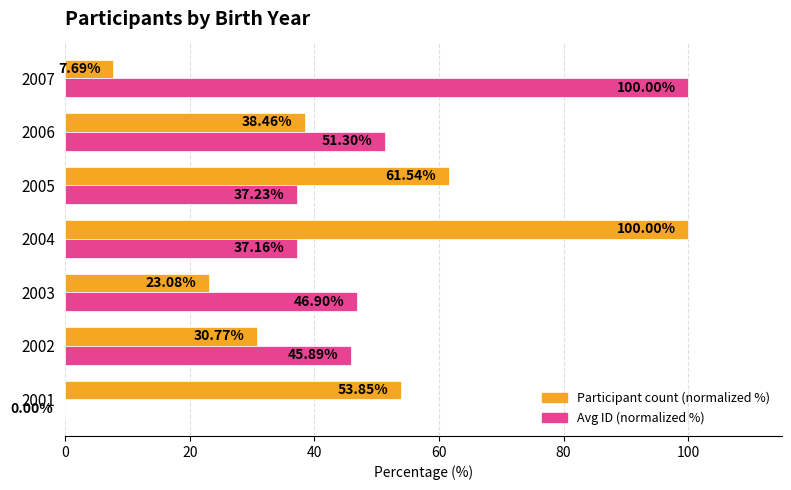

Between 2002 and 2007, which series saw the biggest shift?

Avg ID (normalized %)